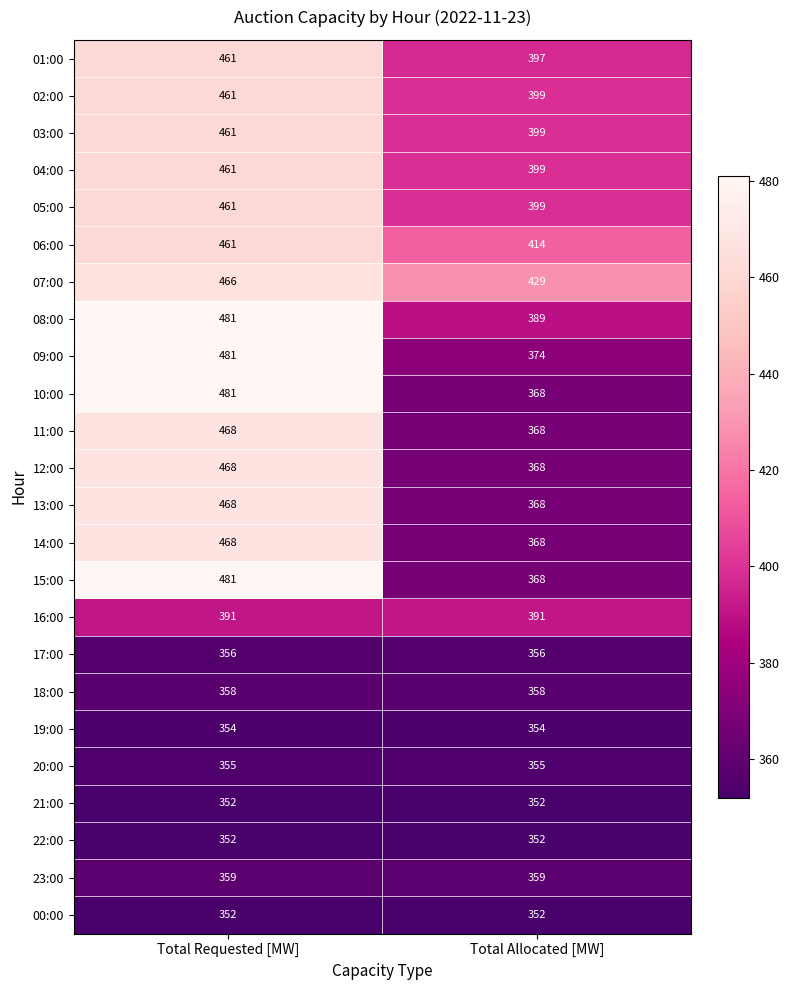

Rank the categories by 08:00 value from lowest to highest.

Total Allocated [MW], Total Requested [MW]